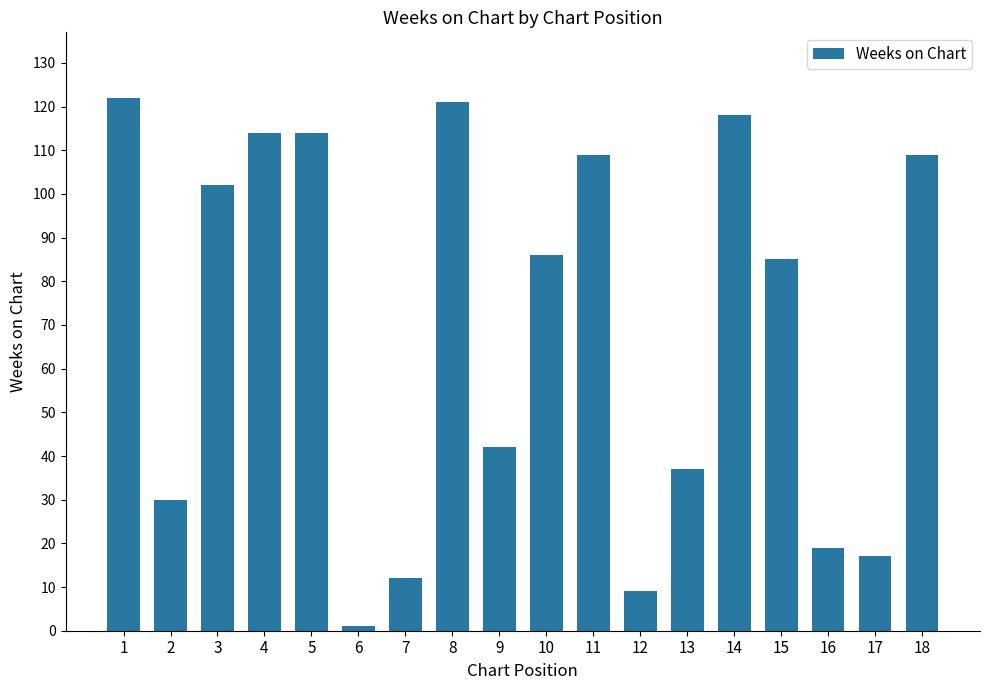

What is the change in value from 12 to 15?

+76